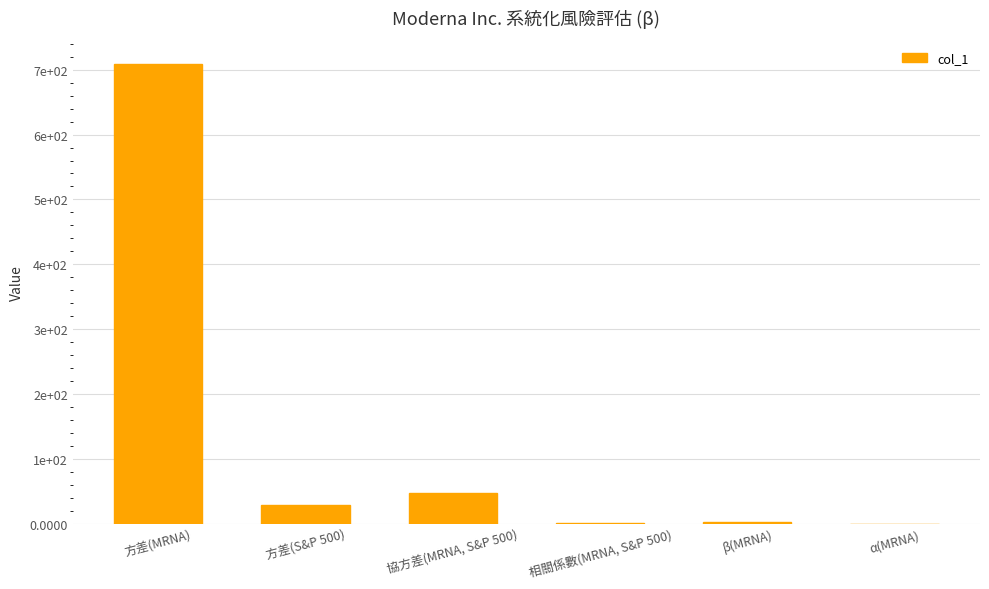

What is the sum of the values at 方差(MRNA) and β(MRNA)?

711.1